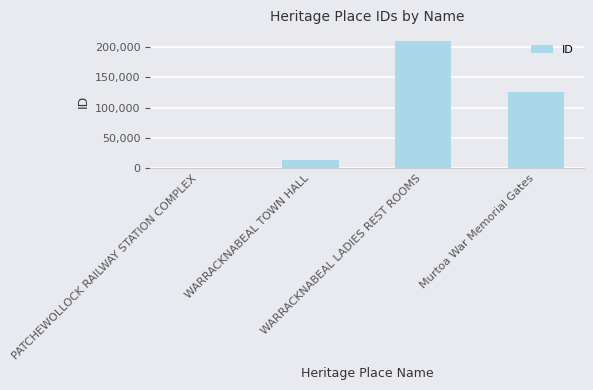

What is the value of the 3rd bar from the left?

209200